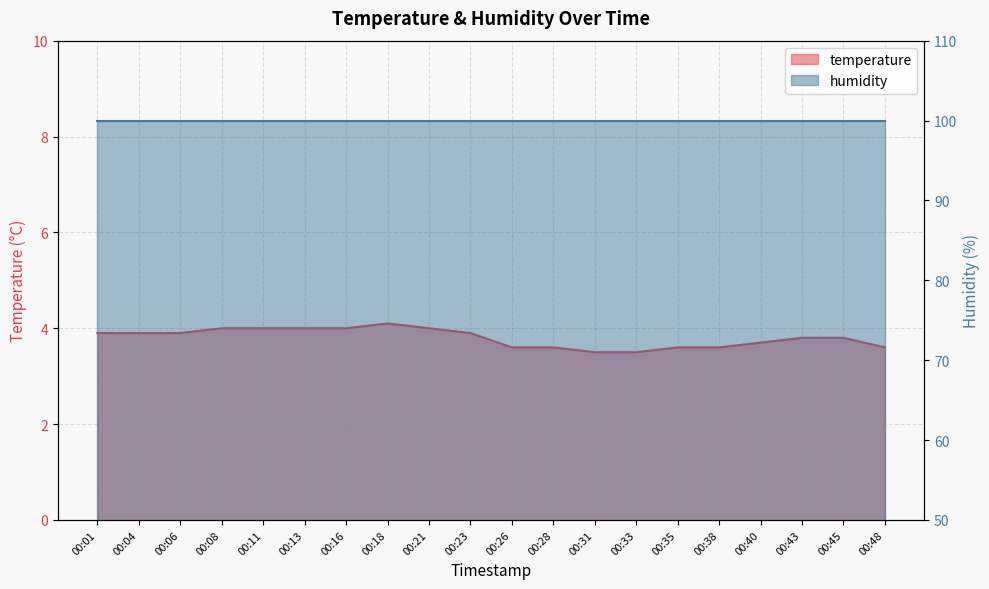

How many interior local peaks (higher than both neighbors) does the data have?

1